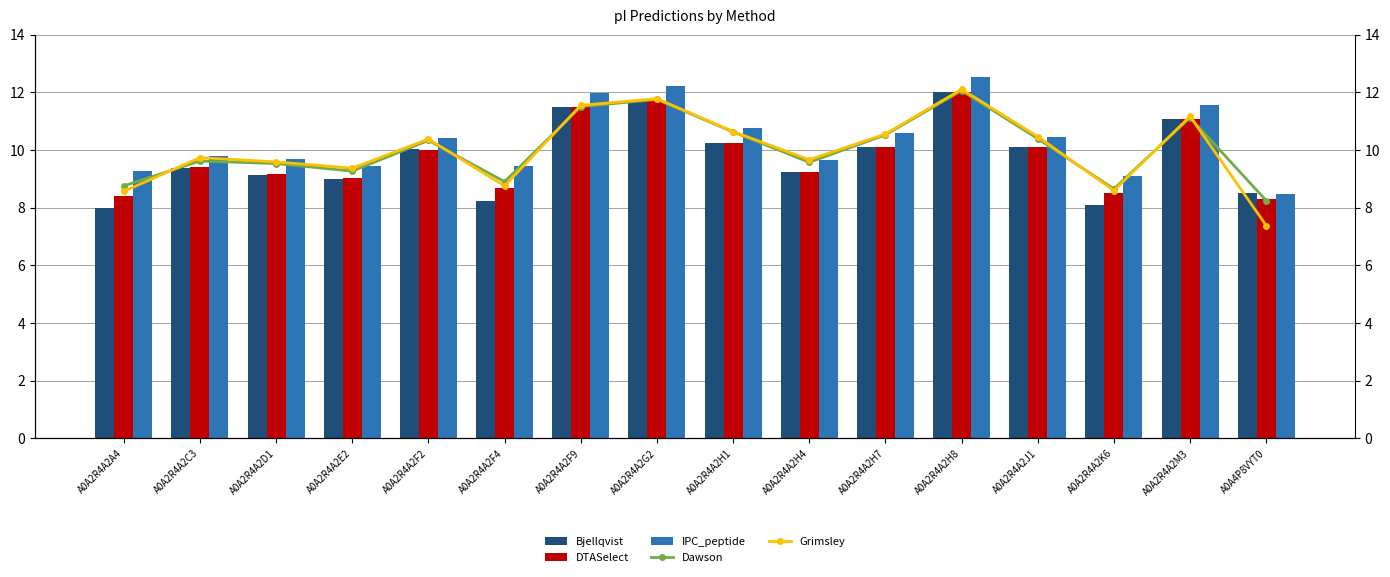

At which label does Dawson first exceed 10?

A0A2R4A2F2